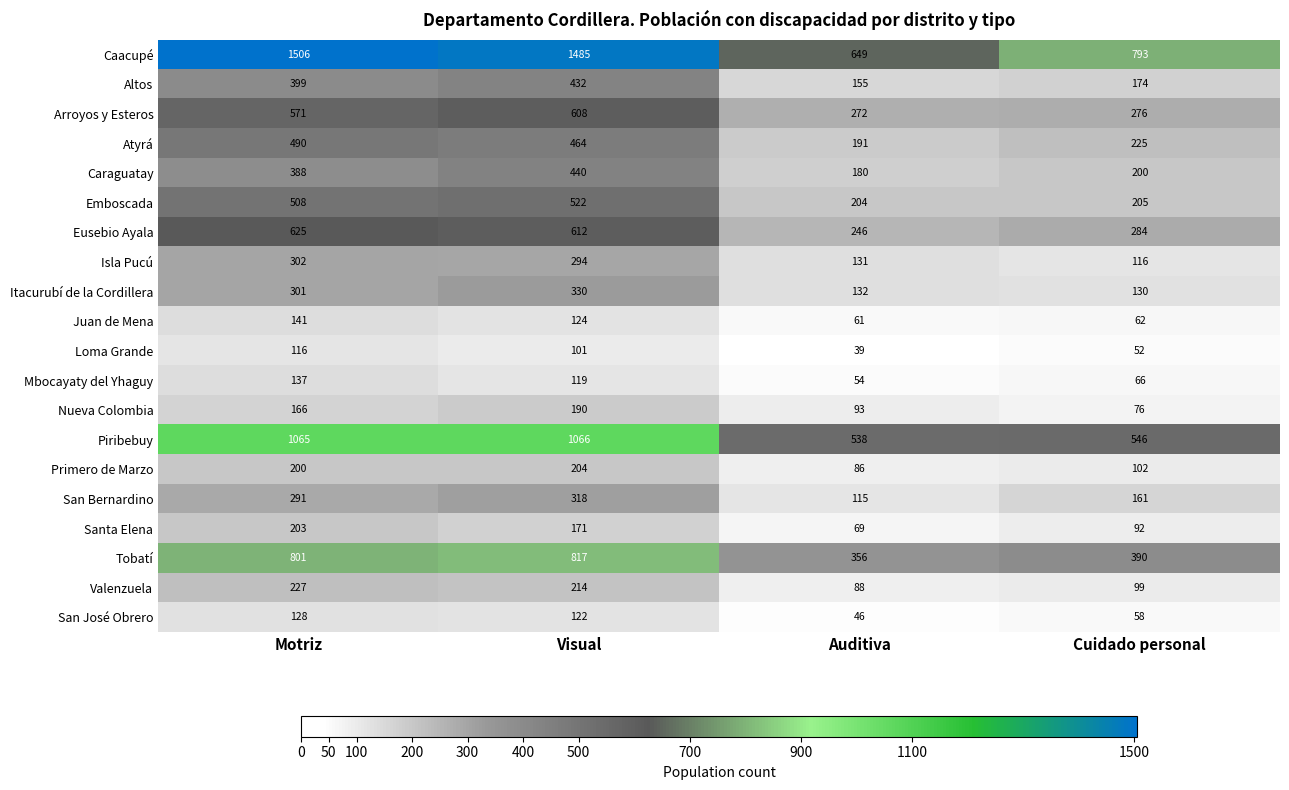

Count the number of categories in the chart.

4